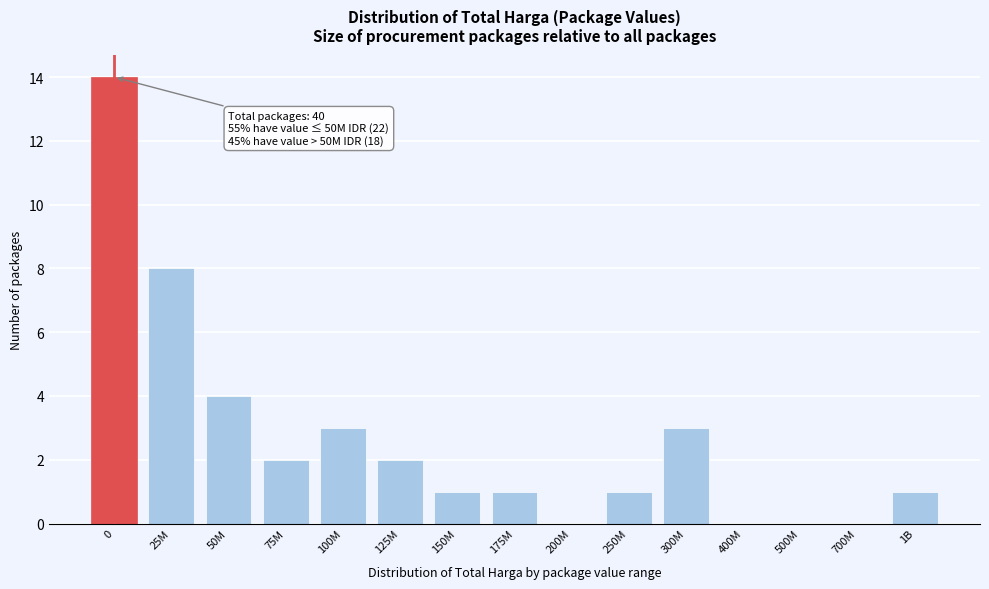

Reading right to left, transcribe all the data shown in this chart.

1B=1	700M=0	500M=0	400M=0	300M=3	250M=1	200M=0	175M=1	150M=1	125M=2	100M=3	75M=2	50M=4	25M=8	0=14